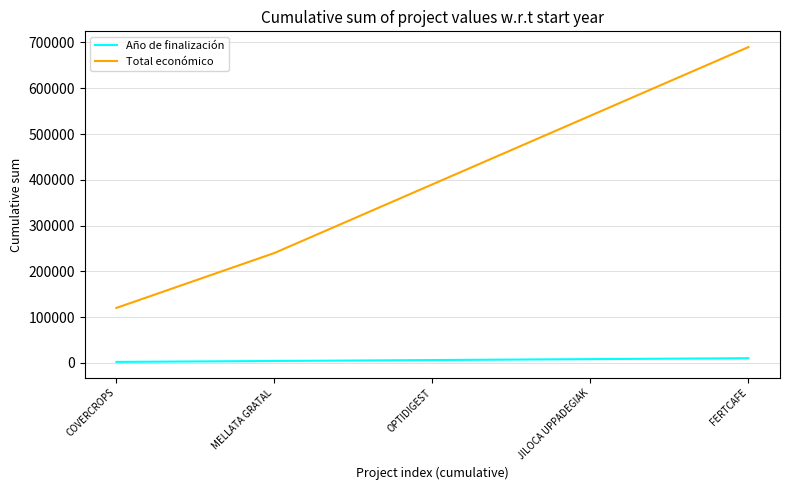

True or false: Total económico has a value of 240000 at MELLATA GRATAL.

True